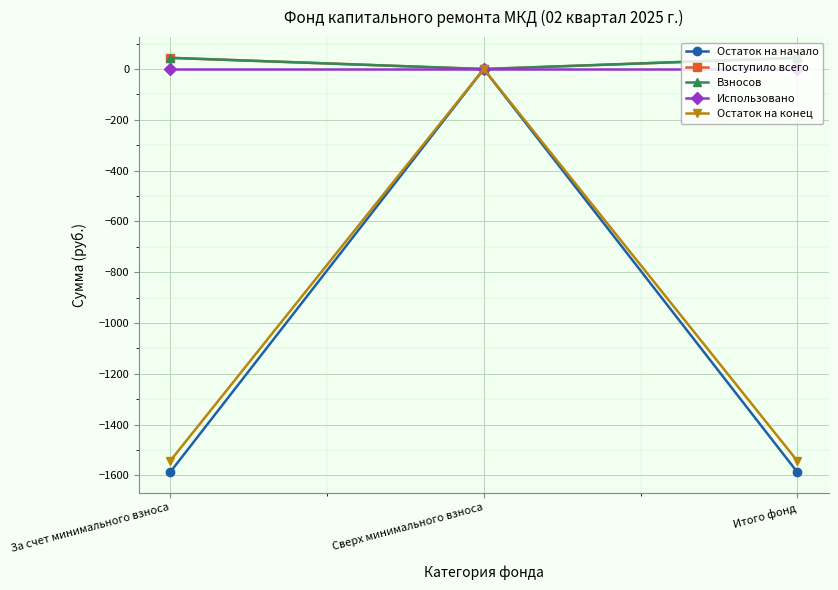

What is the maximum value shown in the chart?

44.2